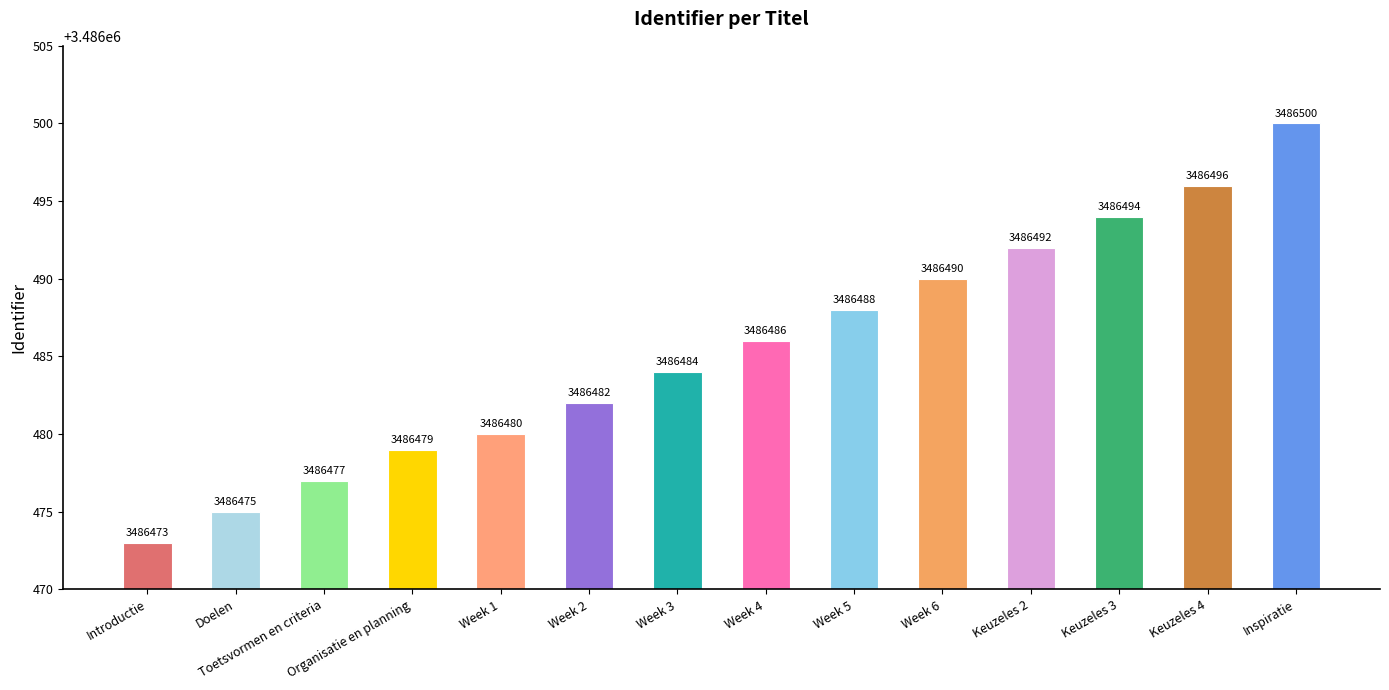

What is the change in value from Introductie to Week 4?

+13